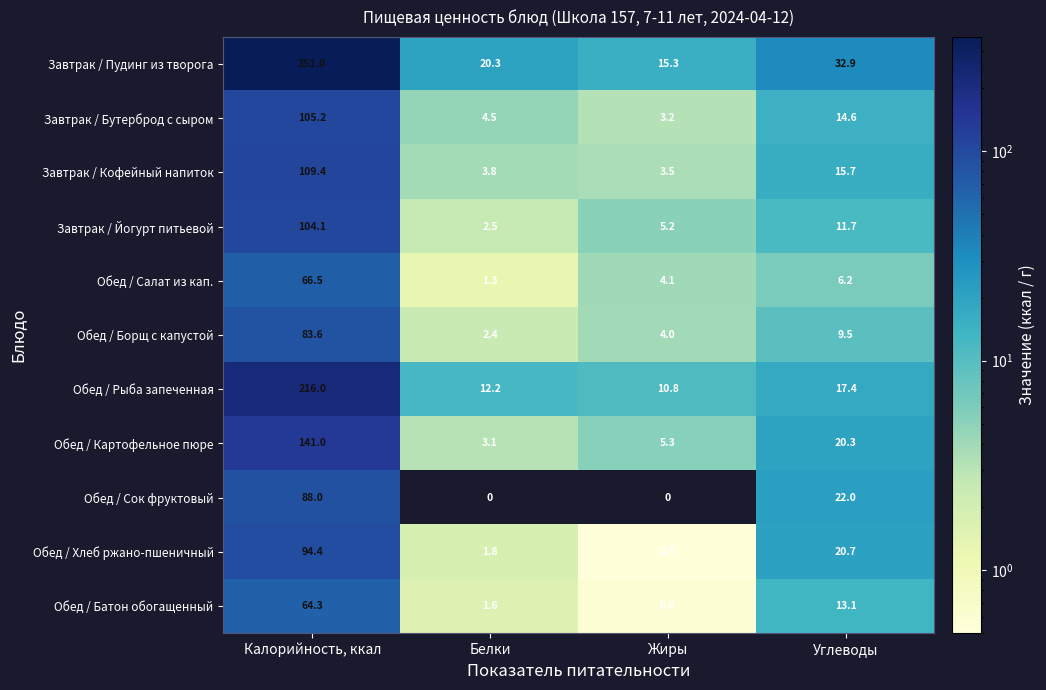

Is it true that Завтрак / Кофейный напиток equals 15.7 at Углеводы?

True